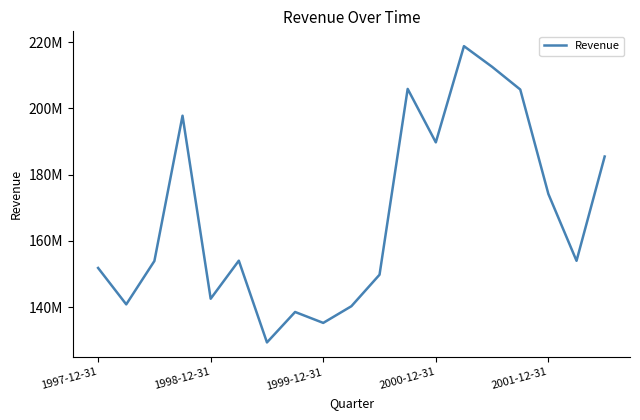

Does the chart have visible grid lines?

No